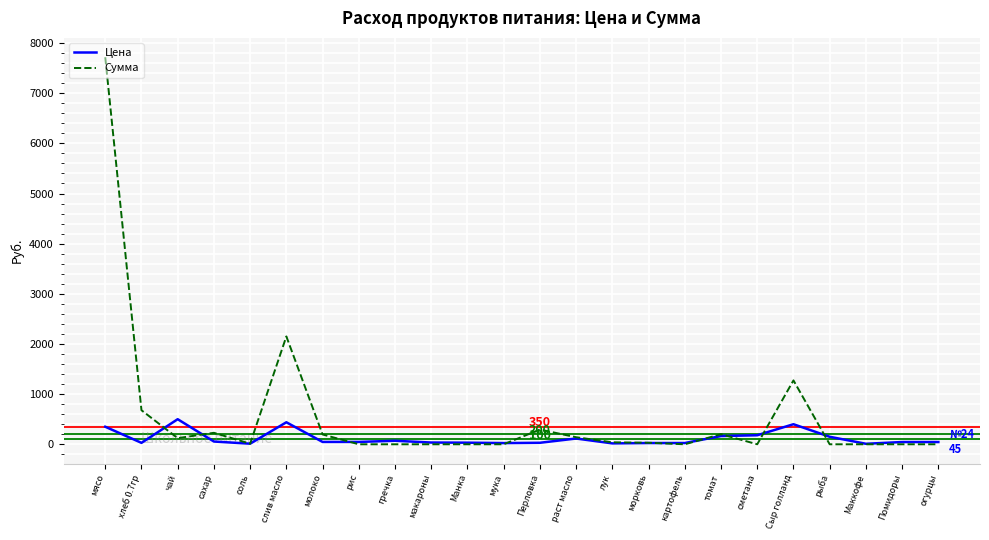

At which category is the sum across all series the highest?

мясо